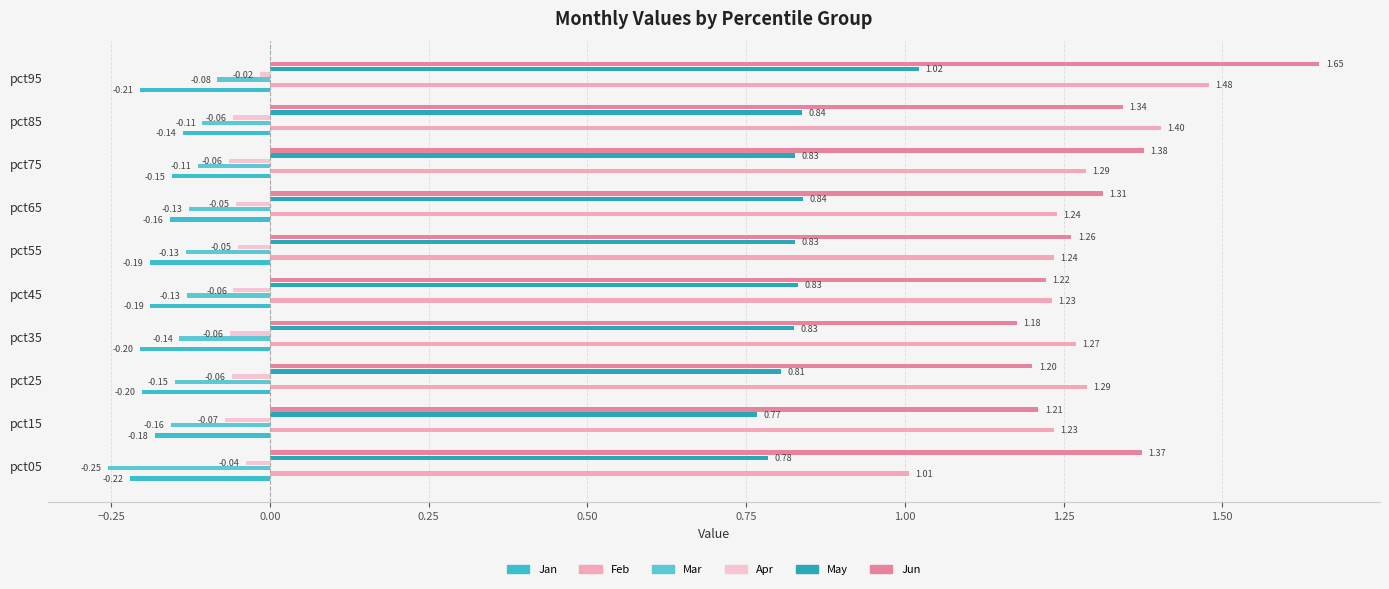

How many data points does each series have?

10